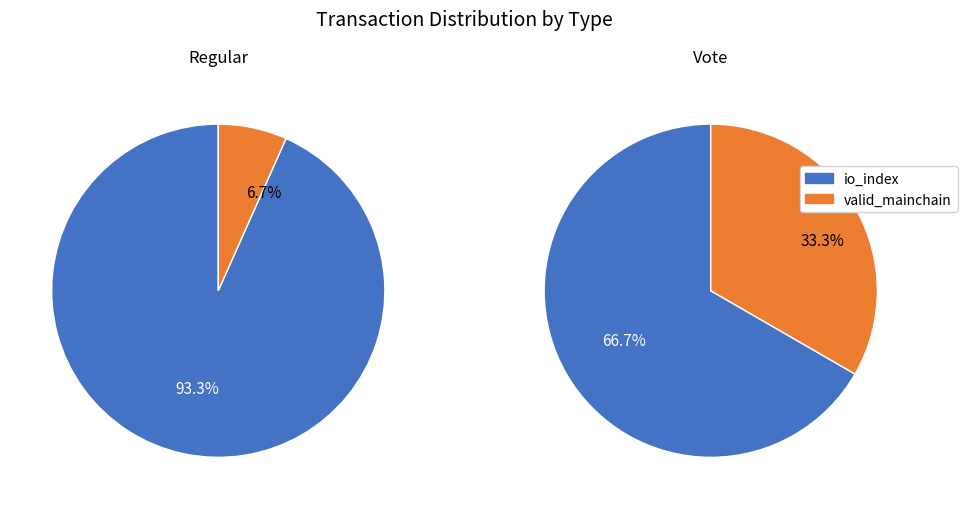

To the nearest percent, what percentage of the pie is valid_mainchain?

7%